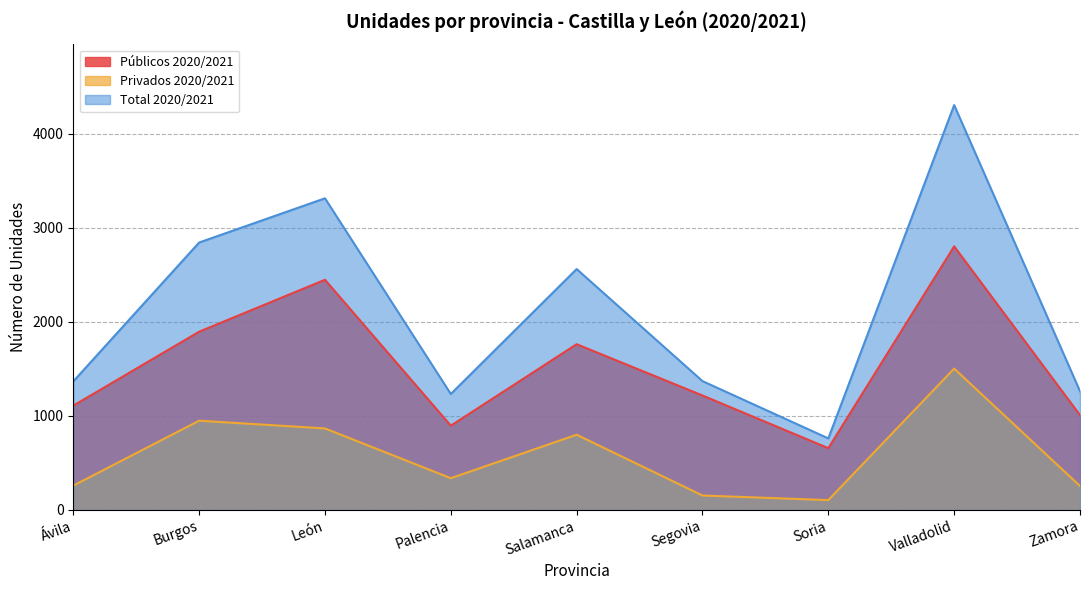

What position from the left is Ávila?

1